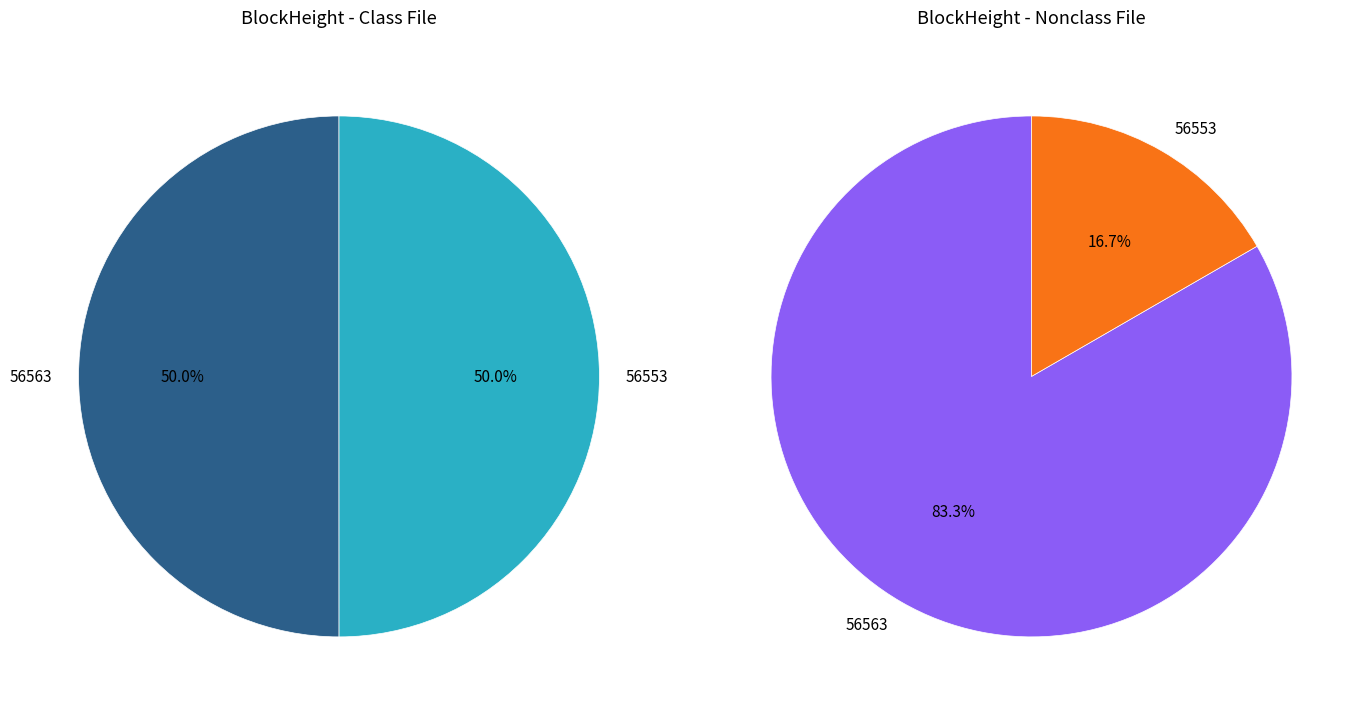

How many segments does this pie chart have?

2